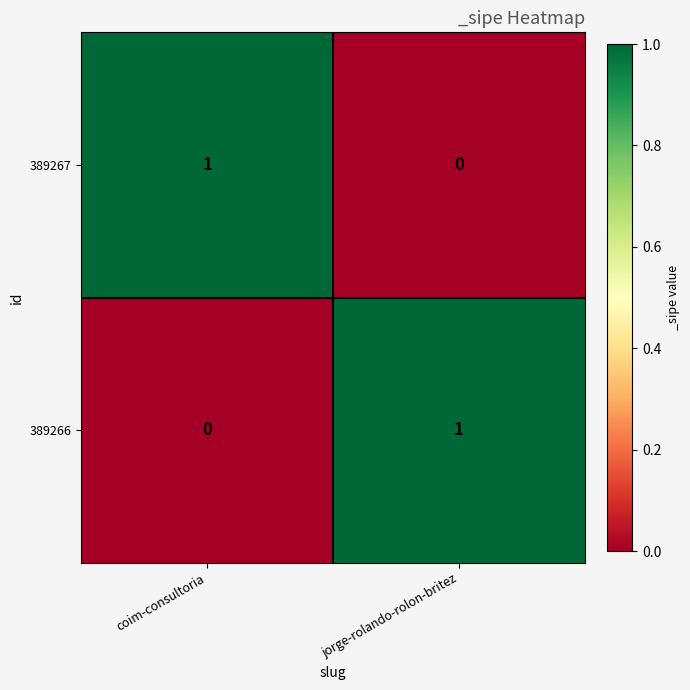

At which label is 389267 closest to 0?

jorge-rolando-rolon-britez